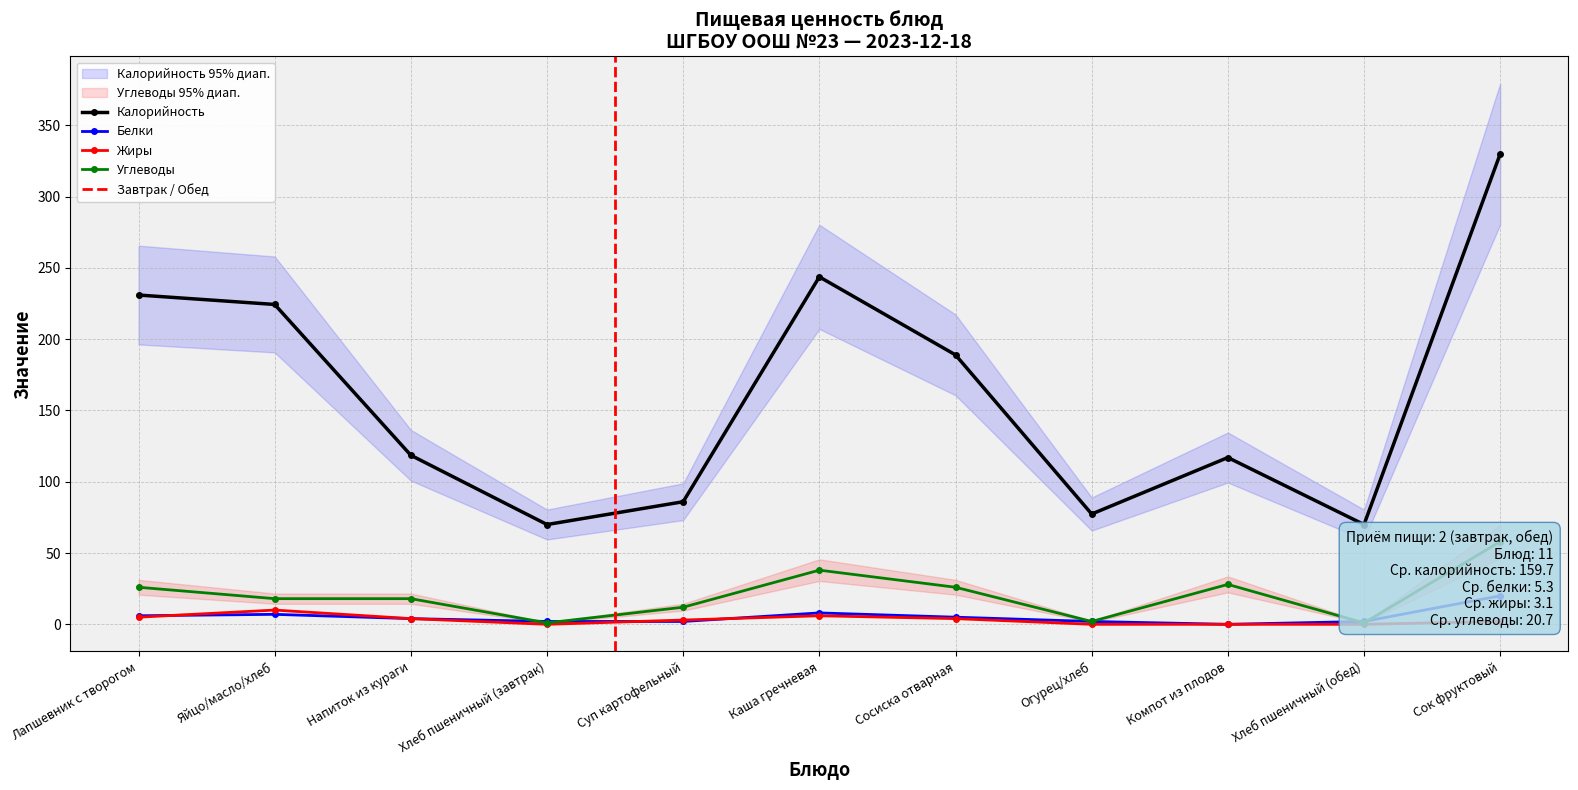

What is the sum of all Углеводы values?

228.0